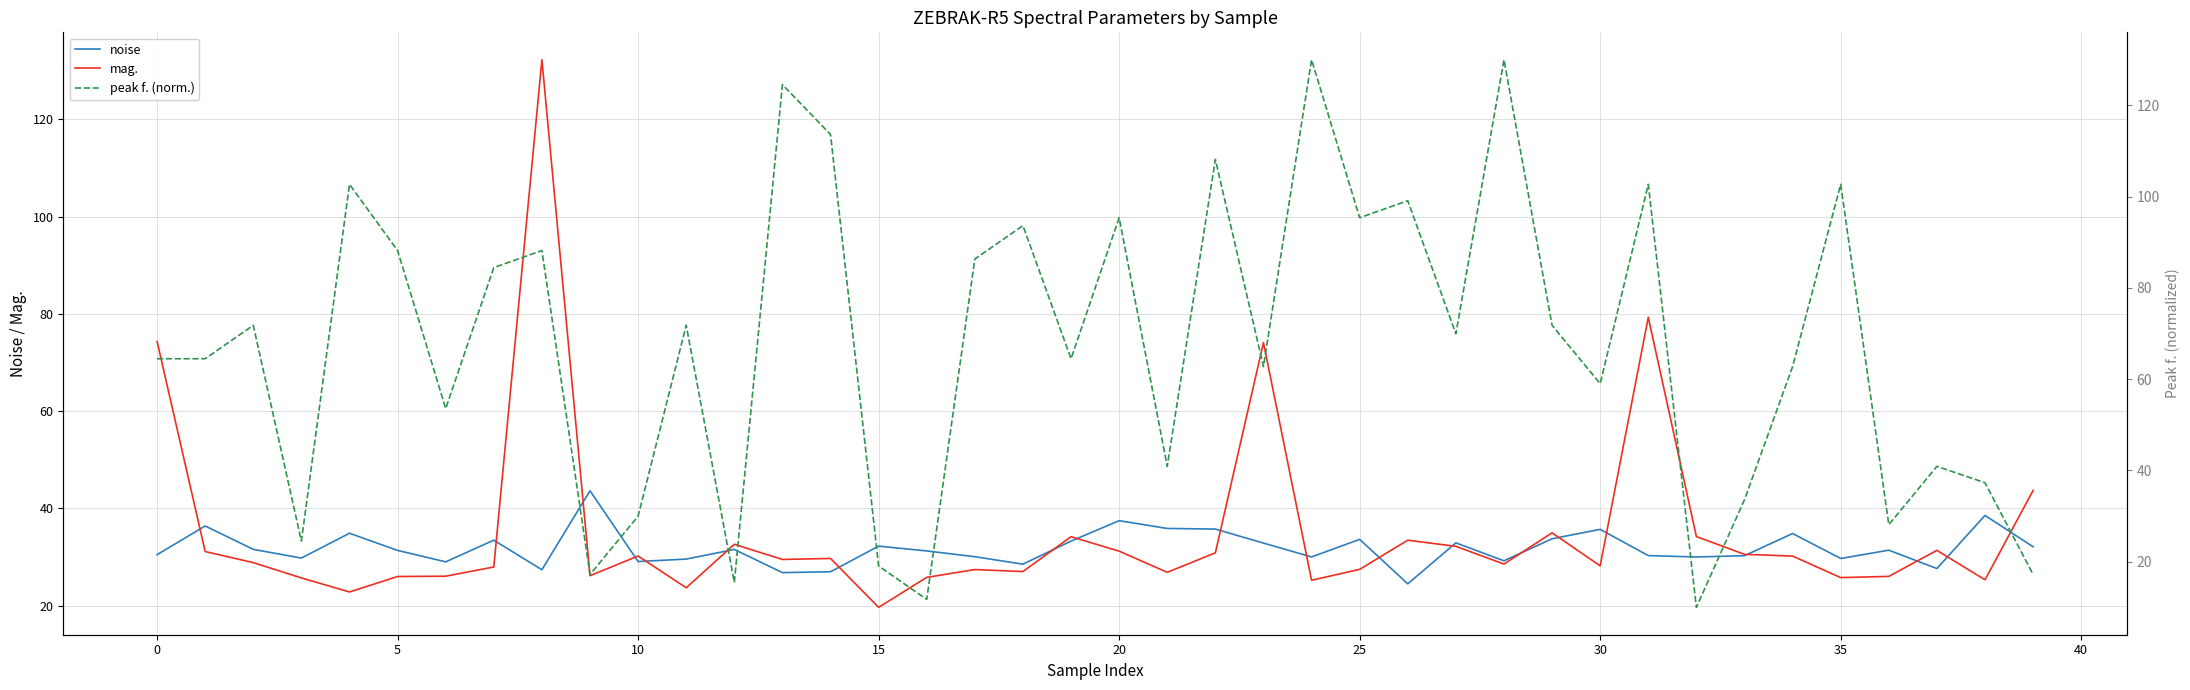

Does the chart display data point markers on the line(s)?

No